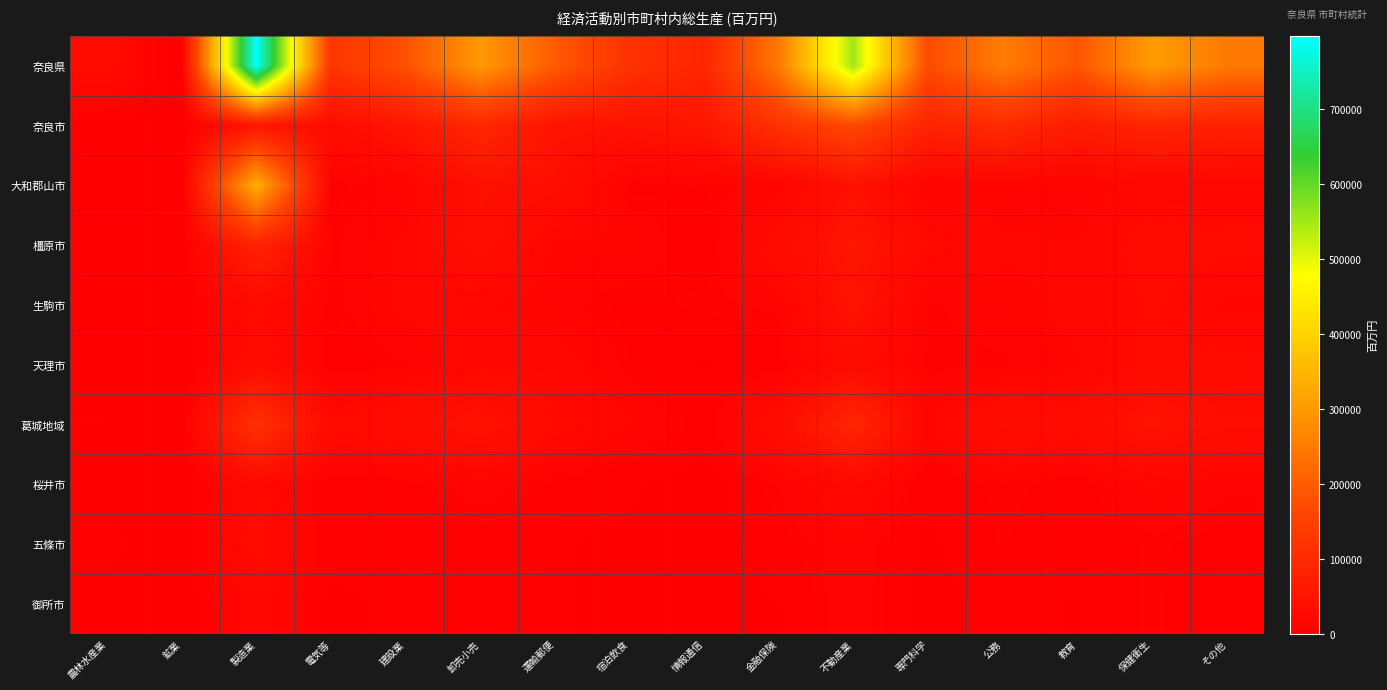

List the series in order of their peak value, highest first.

奈良県, 大和郡山市, 奈良市, 葛城地域, 橿原市, 生駒市, 天理市, 五條市, 桜井市, 御所市